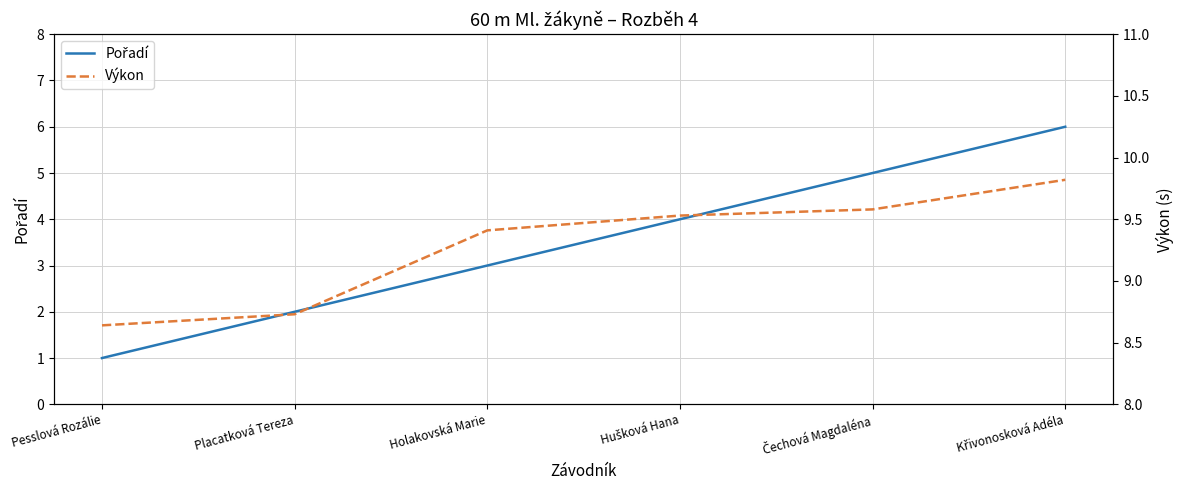

How many lines are shown in the chart?

2